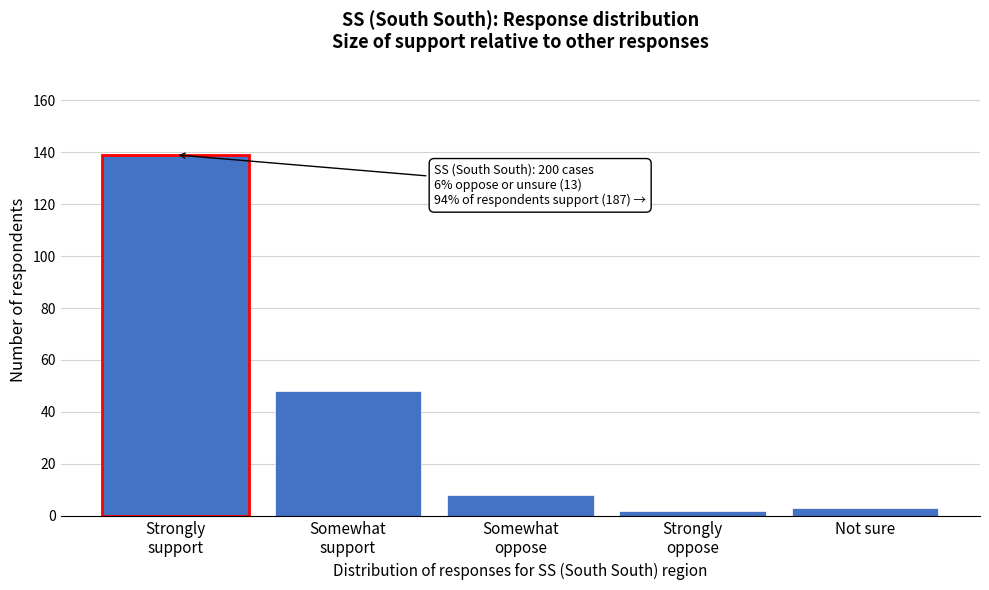

Reading left to right, extract all data points from this chart.

139	48	8	2	3